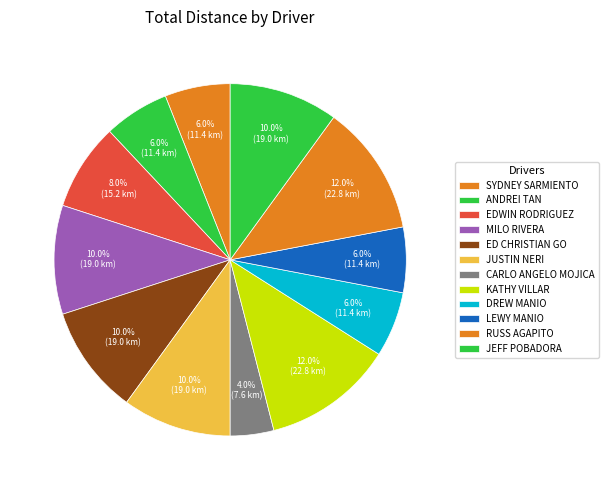

Which category has the smallest portion of the pie?

CARLO ANGELO MOJICA